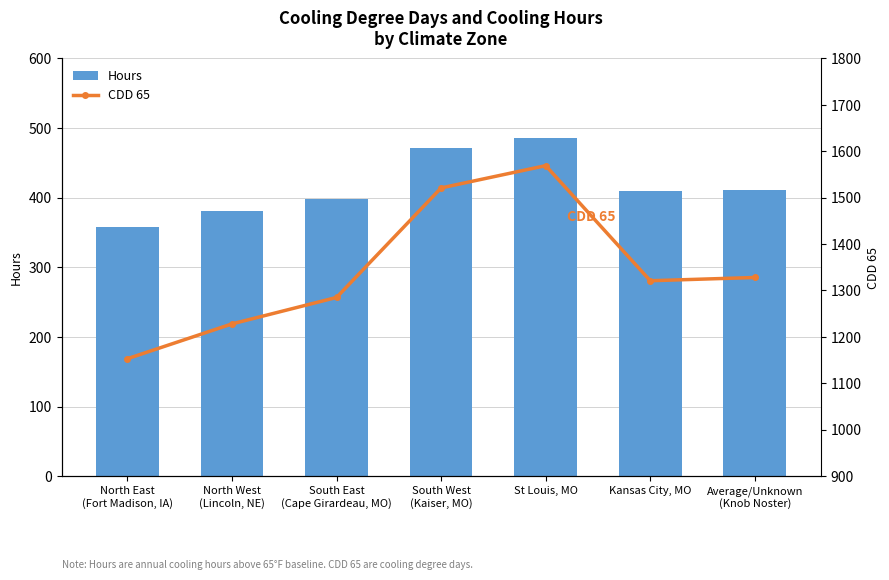

What position from the right is Kansas City, MO?

2